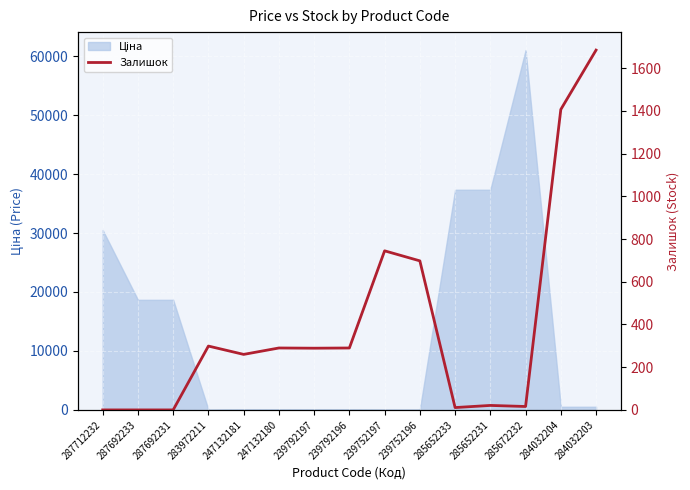

How many lines are shown in the chart?

1